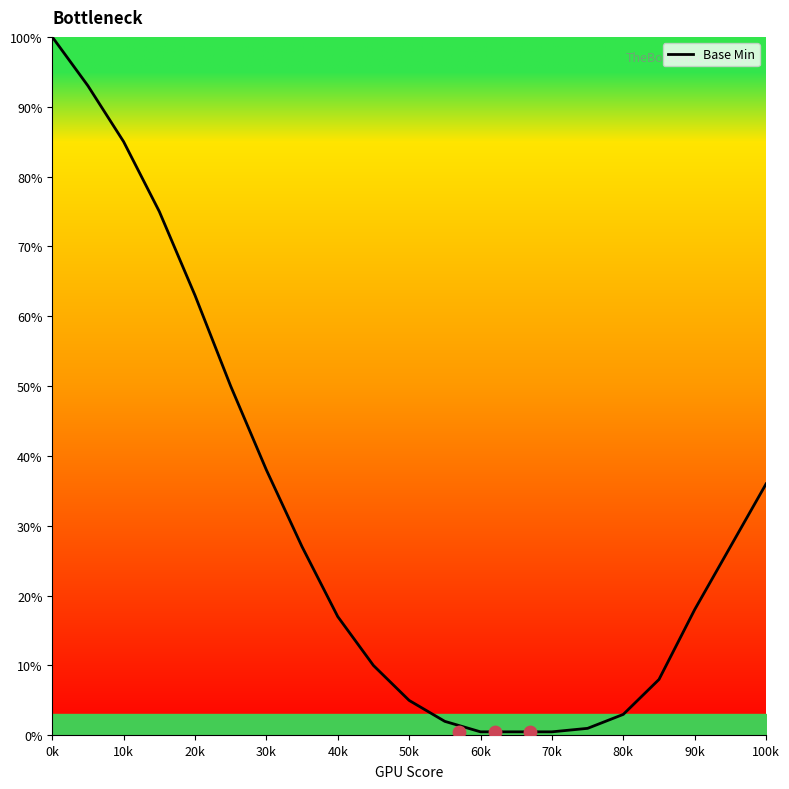

Is it true that Base Min equals 17.0 at 40k?

True